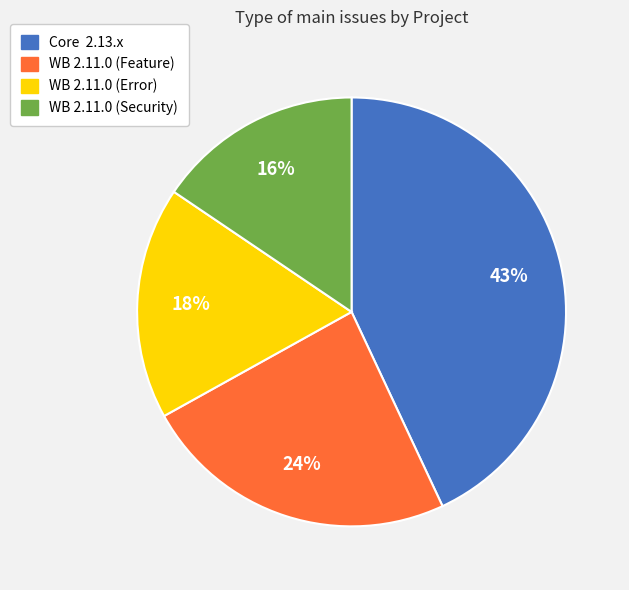

Rank the categories by value from lowest to highest.

WB 2.11.0 (Security), WB 2.11.0 (Error), WB 2.11.0 (Feature), Core 2.13.x